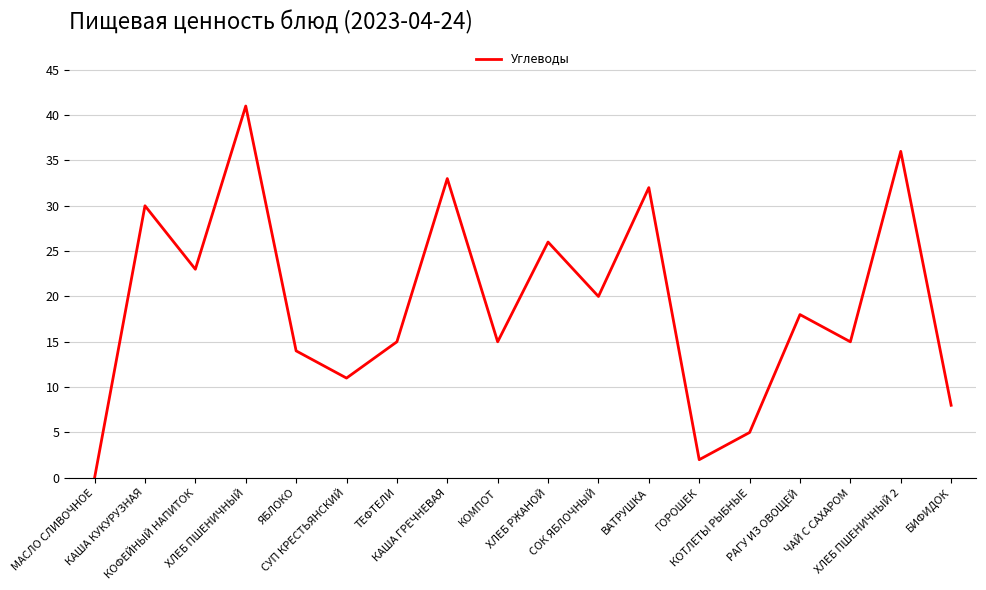

Approximately how many times larger is the value at КОФЕЙНЫЙ НАПИТОК compared to ХЛЕБ ПШЕНИЧНЫЙ 2?

0.6